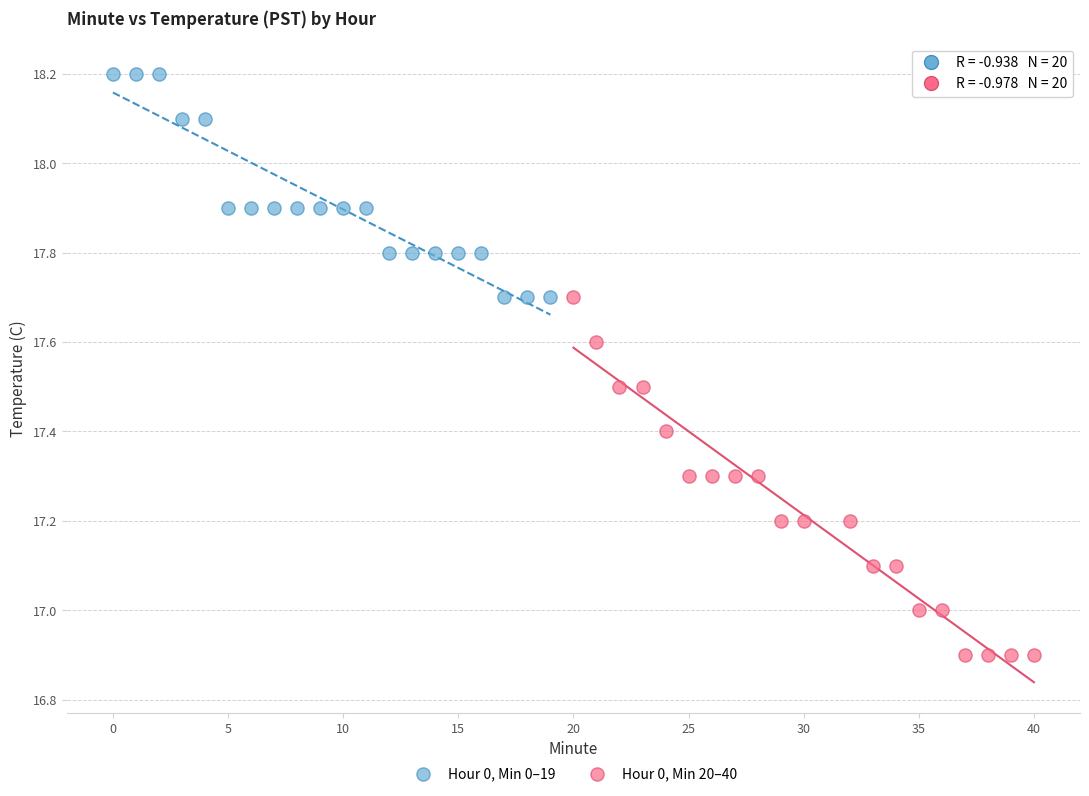

What are all the series names shown in the legend?

Hour 0, Min 0–19, Hour 0, Min 20–40